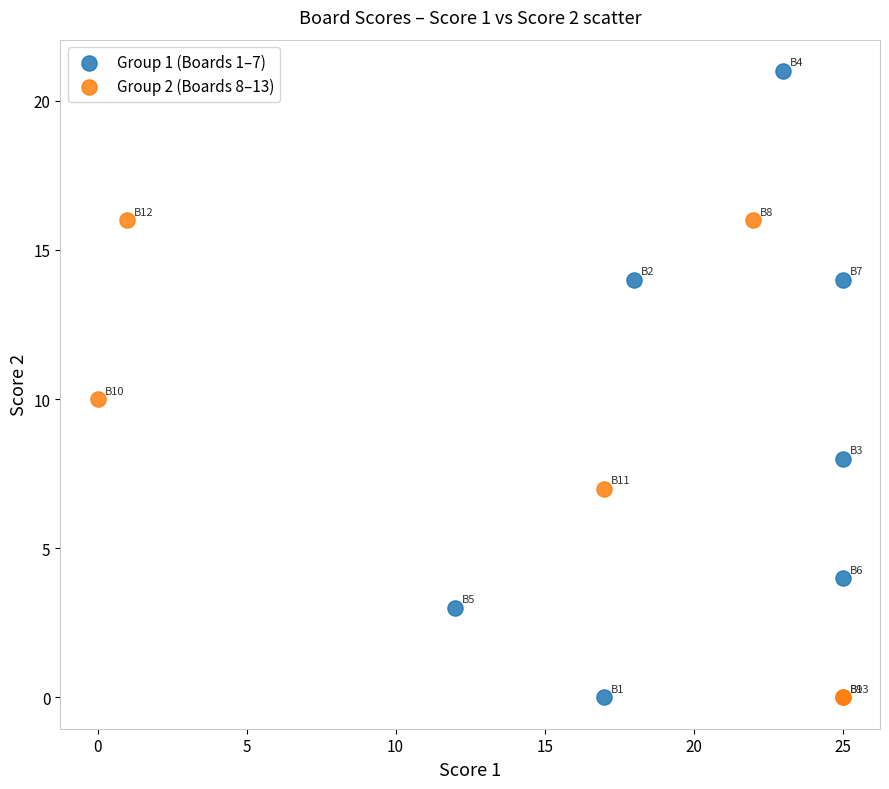

Which series contains the highest Y value?

Group 1 (Boards 1–7)